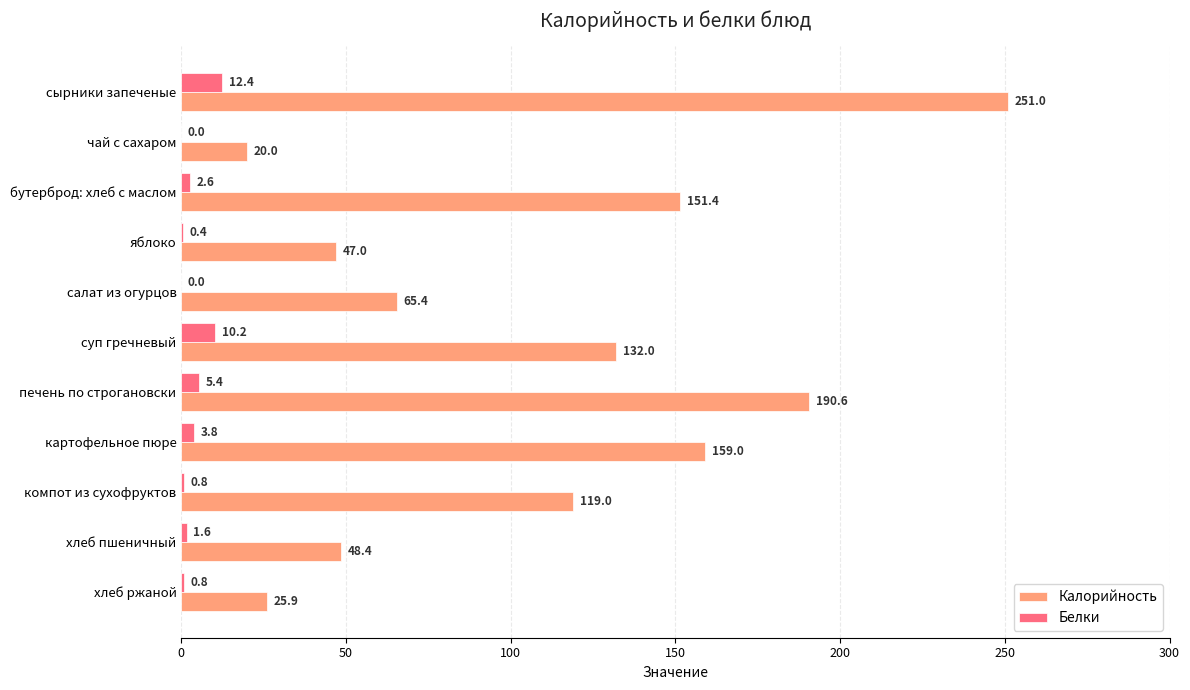

How many categories are shown in the chart?

11